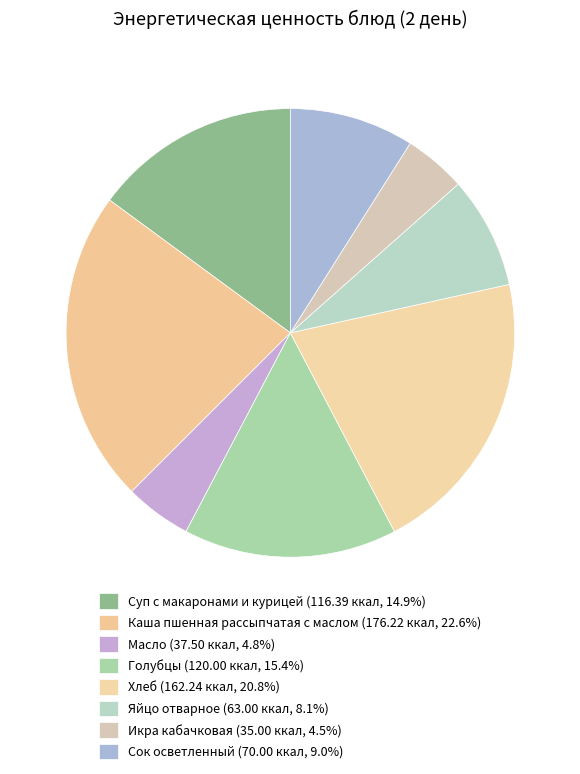

How many slices are in this pie chart?

8